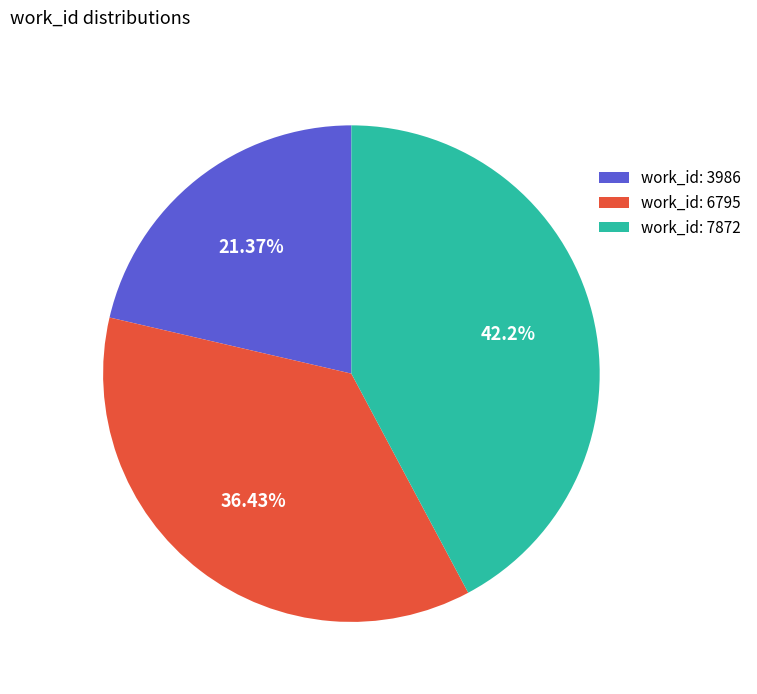

How many segments does this pie chart have?

3